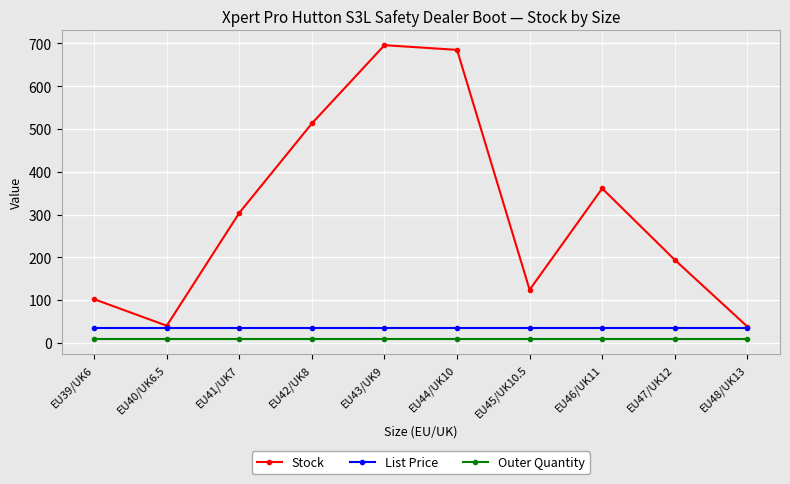

True or false: Outer Quantity and Stock cross at least once.

False